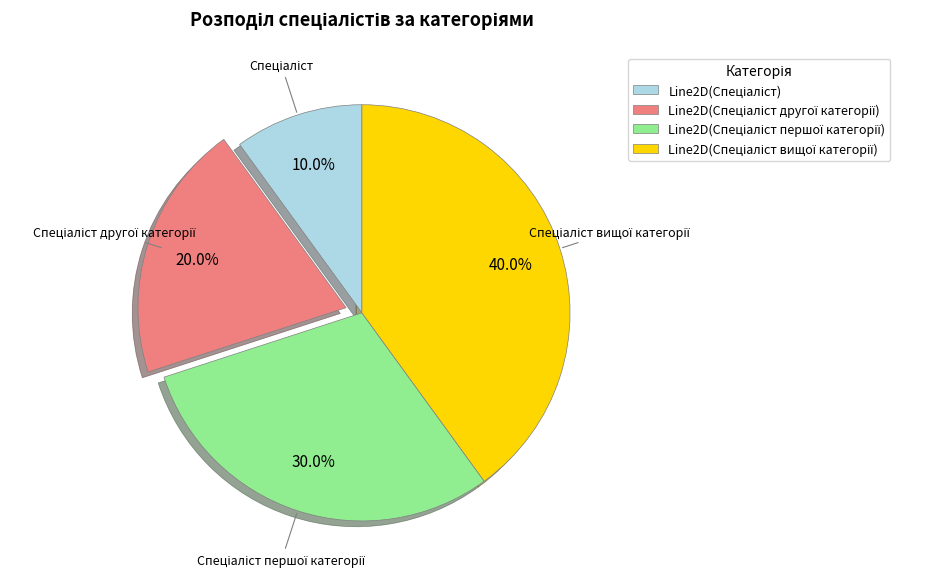

Is there a majority slice in this chart?

No